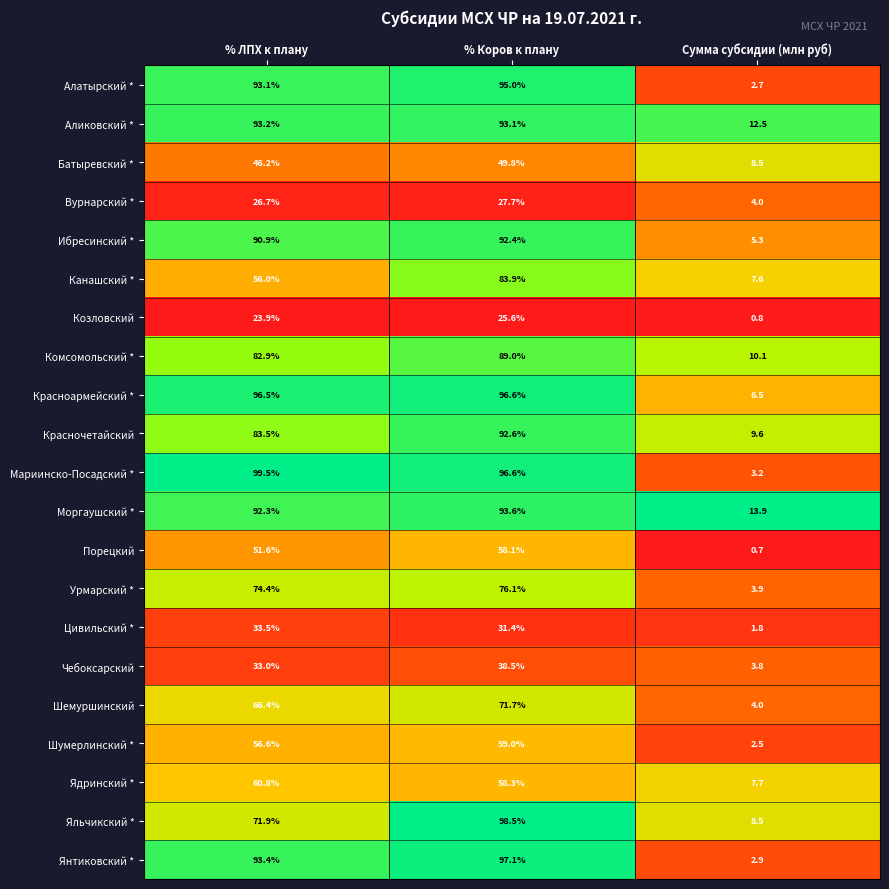

Where is Мариинско-Посадский * nearest to the value 51?

% Коров к плану